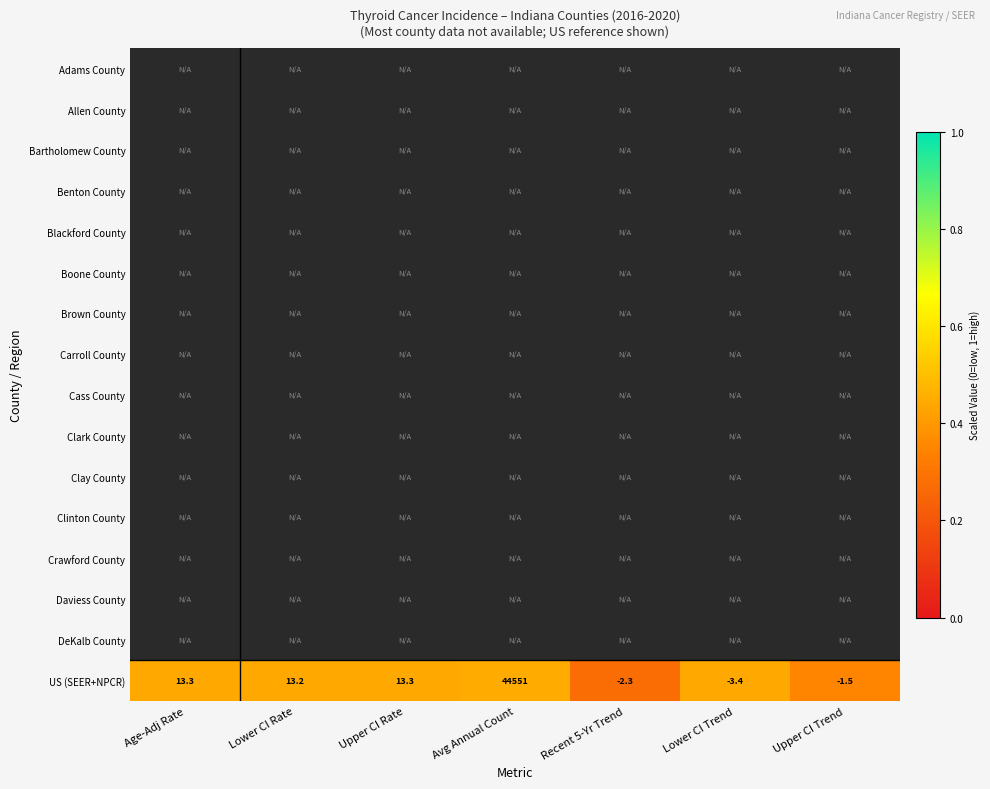

How many distinct data groups are displayed?

16